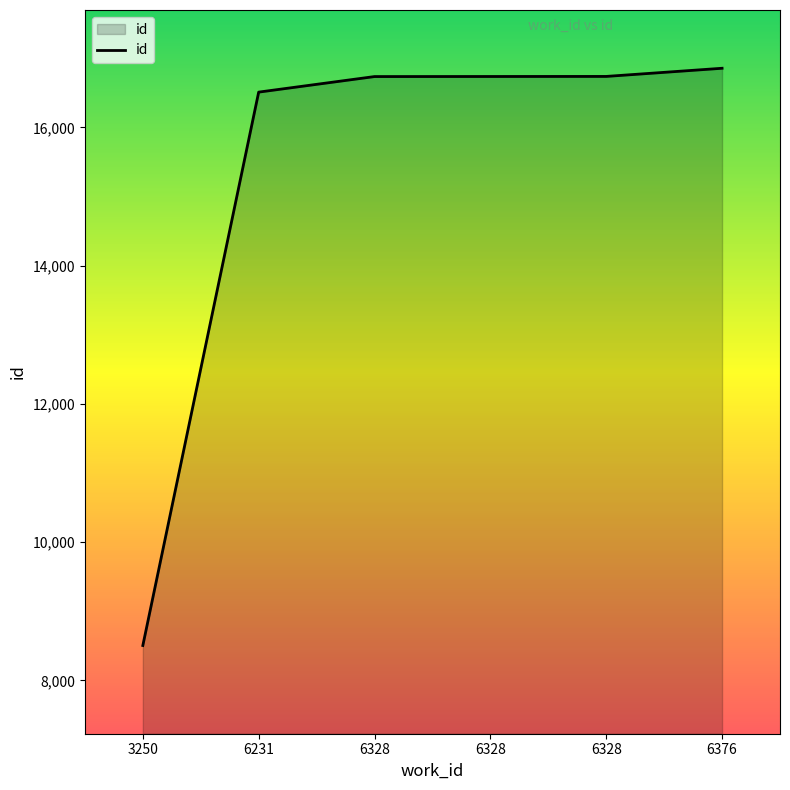

What is the difference between the maximum and minimum values?

8349